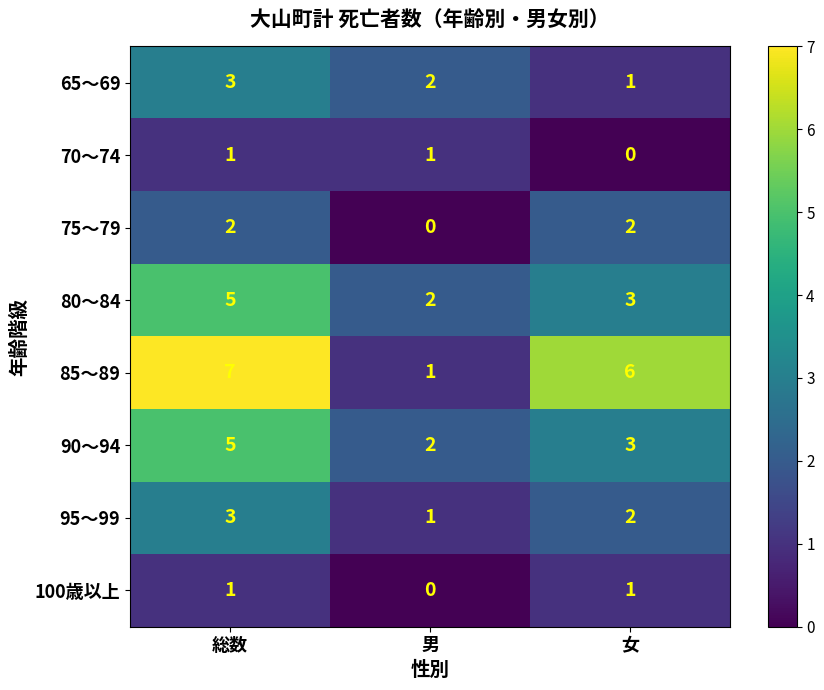

Count the 65～69 values in the range 1 to 3.

3